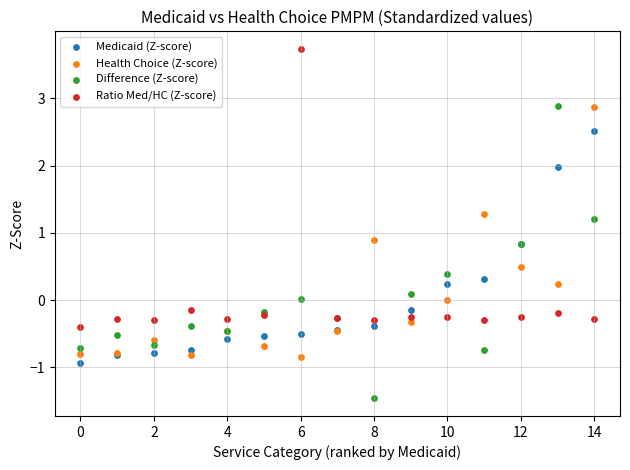

Which series contains the highest Y value?

Ratio Med/HC (Z-score)